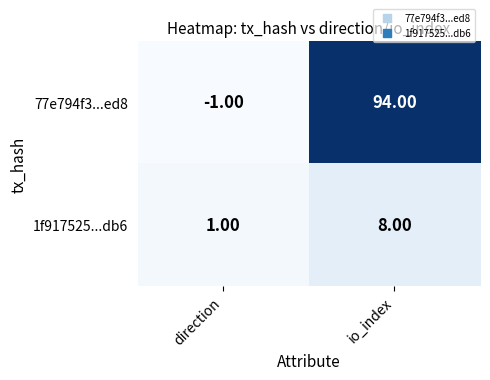

At which category is the sum across all series the highest?

io_index